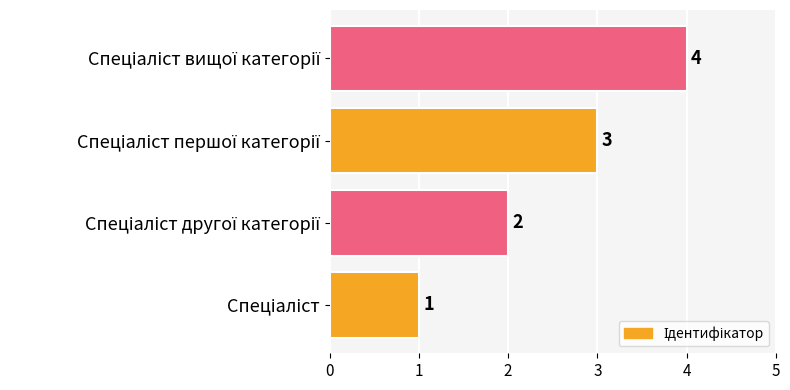

How many distinct data groups are displayed?

1